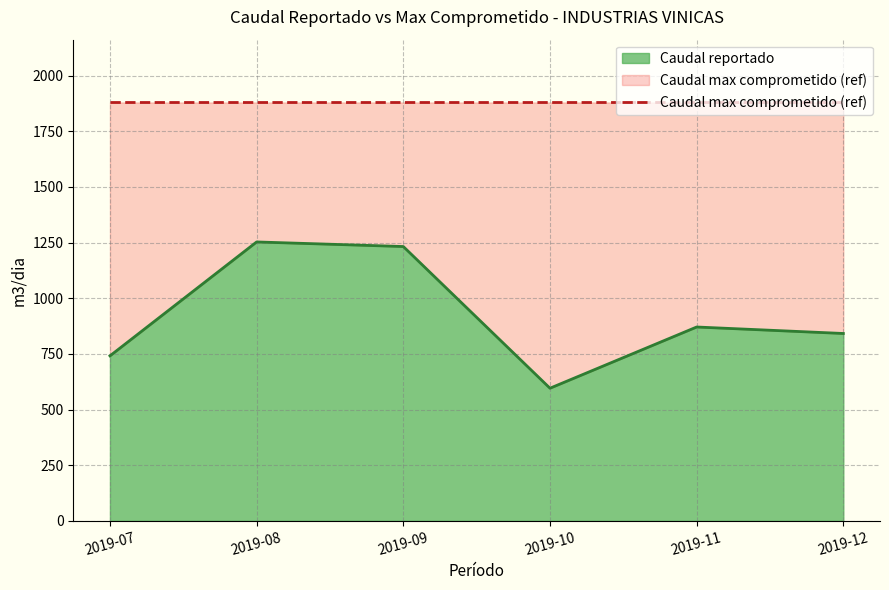

The chart shows a value of 1966.8 at 2019-09. True or false?

False